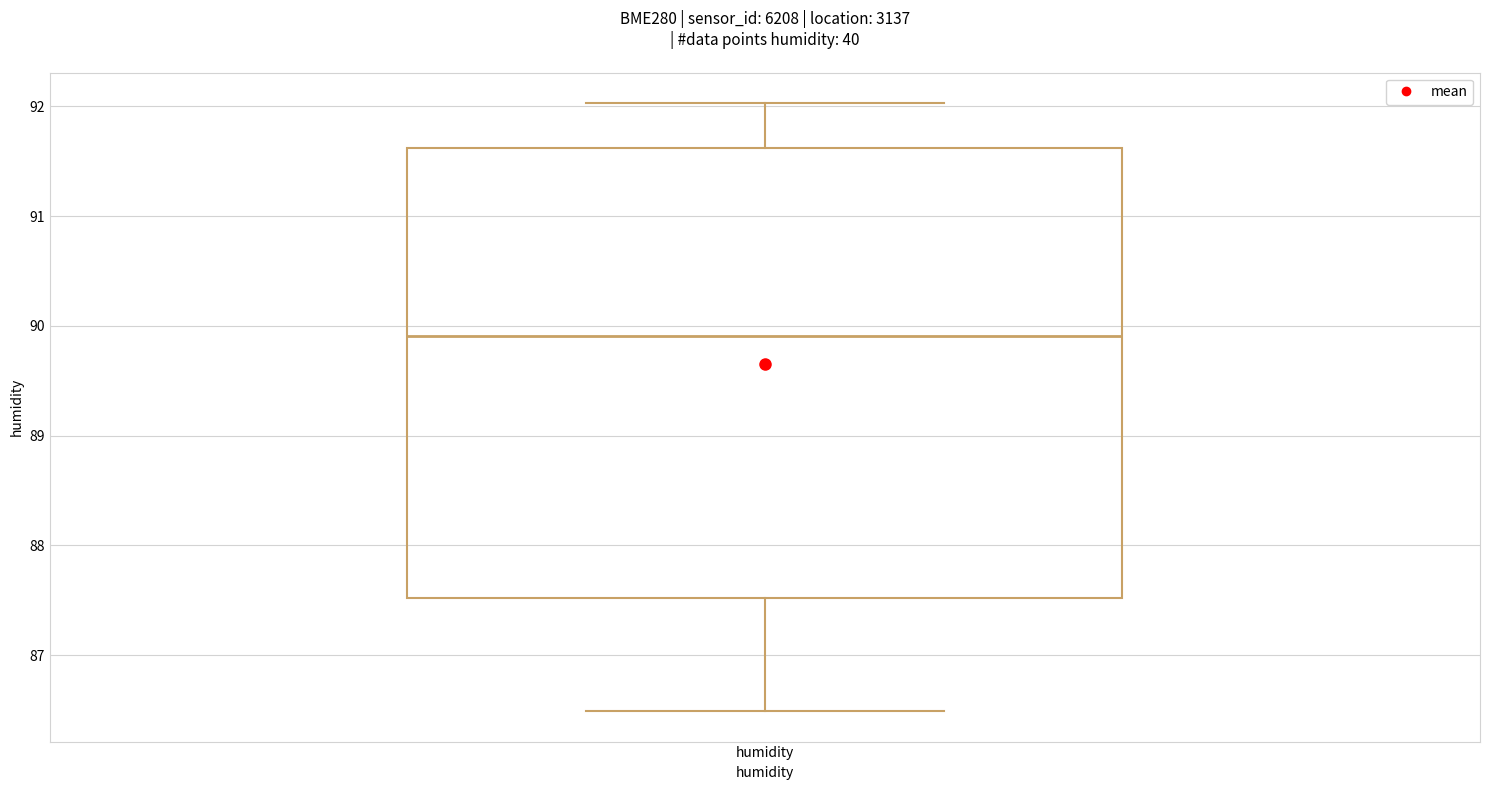

Read this box plot against the y-axis: the position of the median line, the range covered by the box, and the ends of both whiskers. The values are not printed on the chart, so give them approximately, as read against the axis.

median 89.9, box 87.5 to 91.6, whiskers 86.5 to 92.0